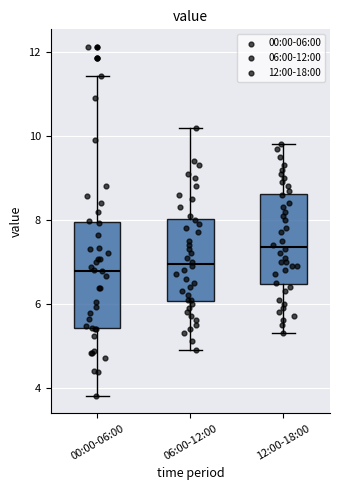

Which box's median line is the highest?

12:00-18:00